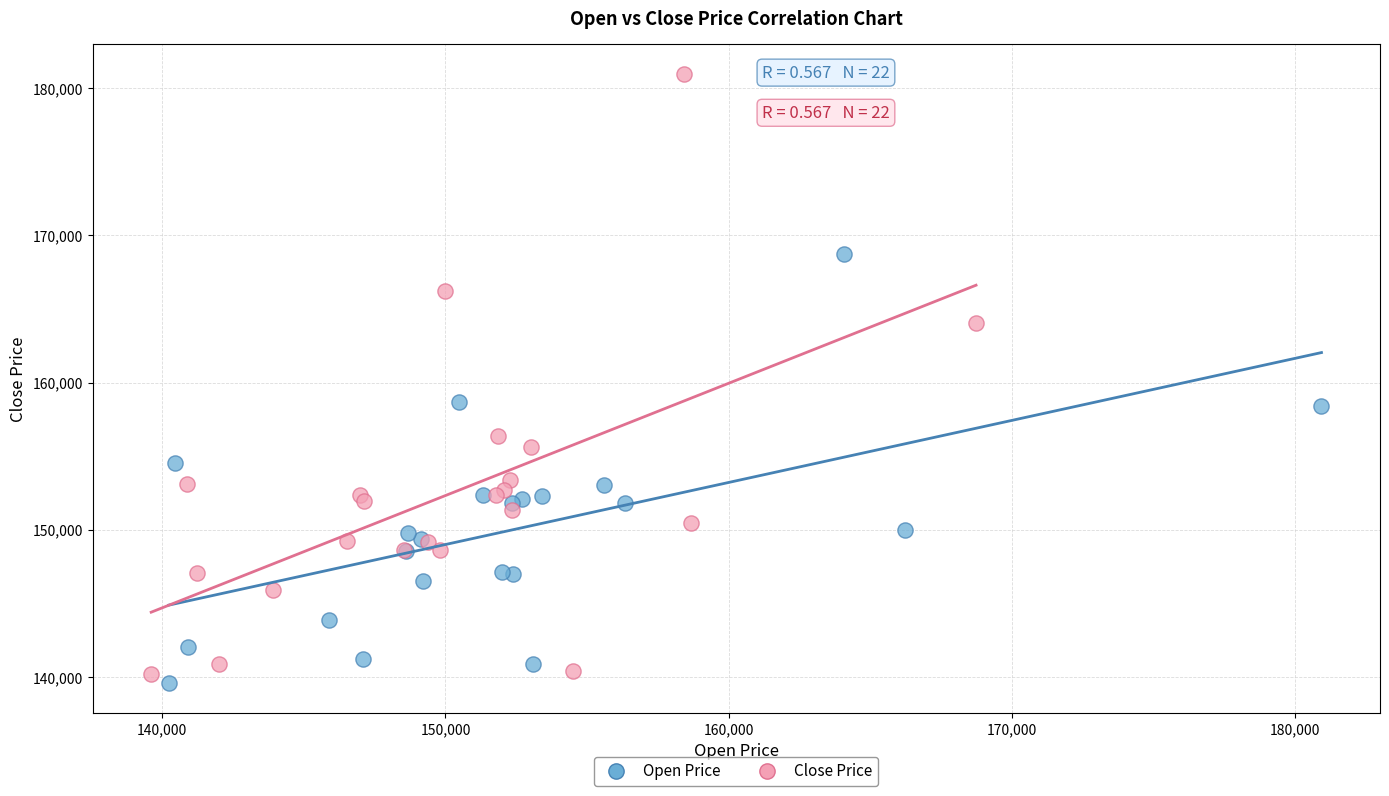

Which series contains the lowest Y value?

Open Price